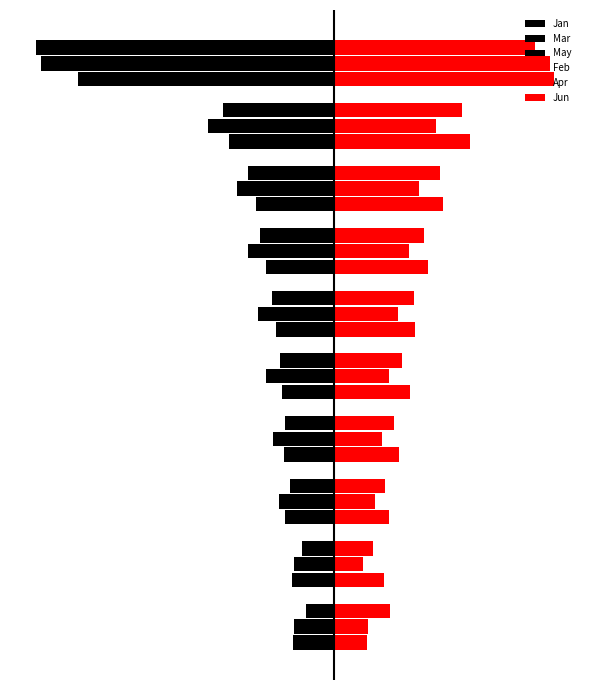

What is the value of the Feb bar at the 4th from the left?

0.2